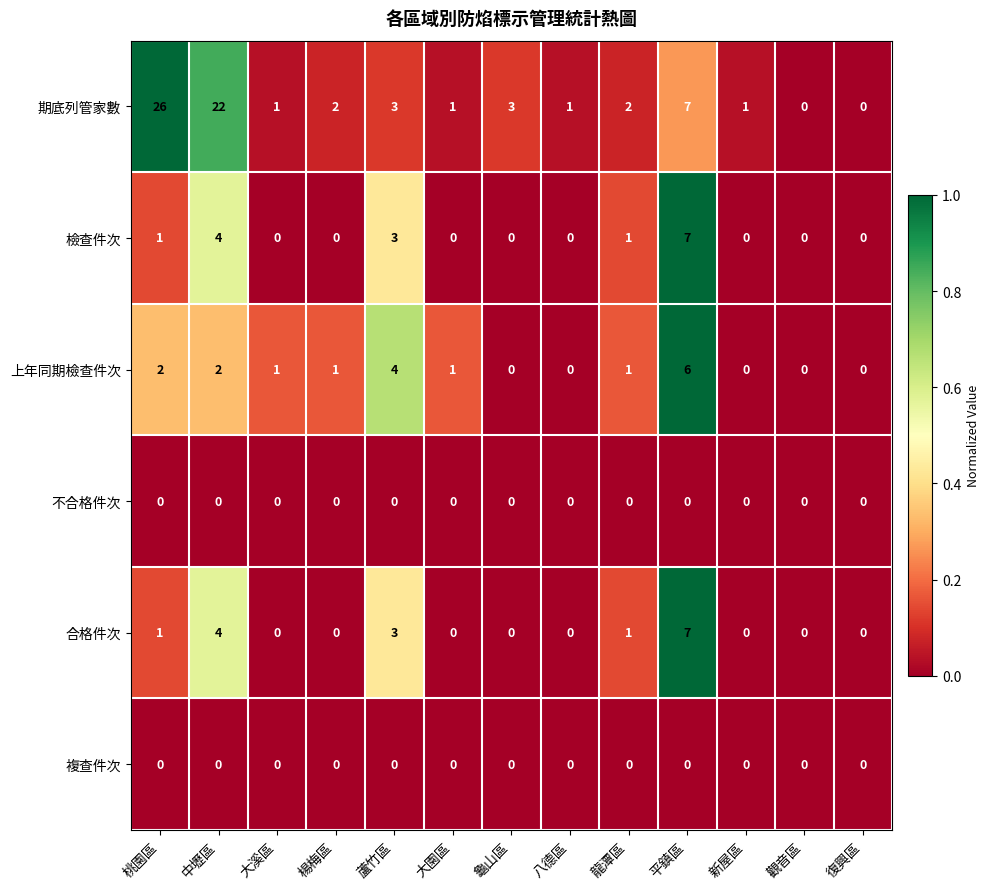

What is the difference between the maximum and minimum values in the 期底列管家數 series?

26